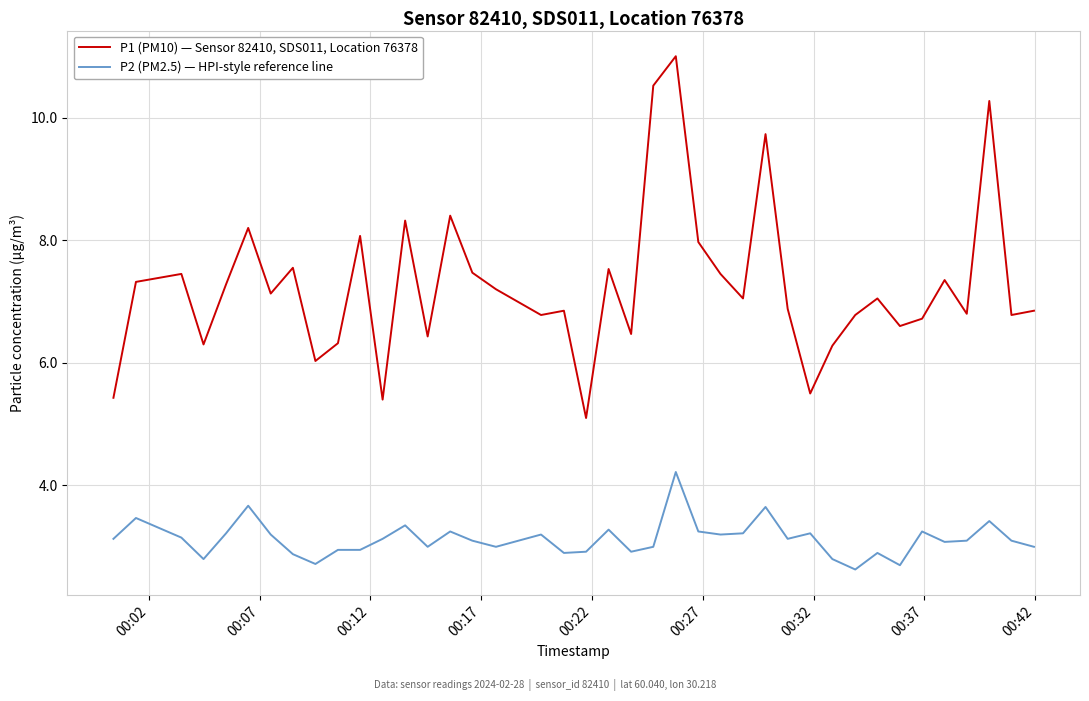

What is the sum of all P1 (PM10) — Sensor 82410, SDS011, Location 76378 values?

290.6